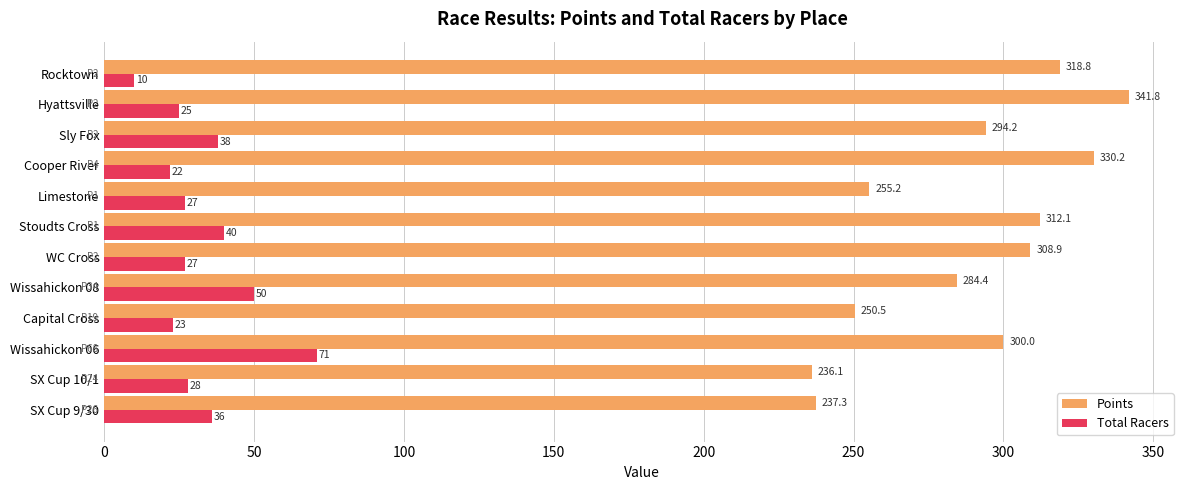

Which series has the widest spread of values?

Points